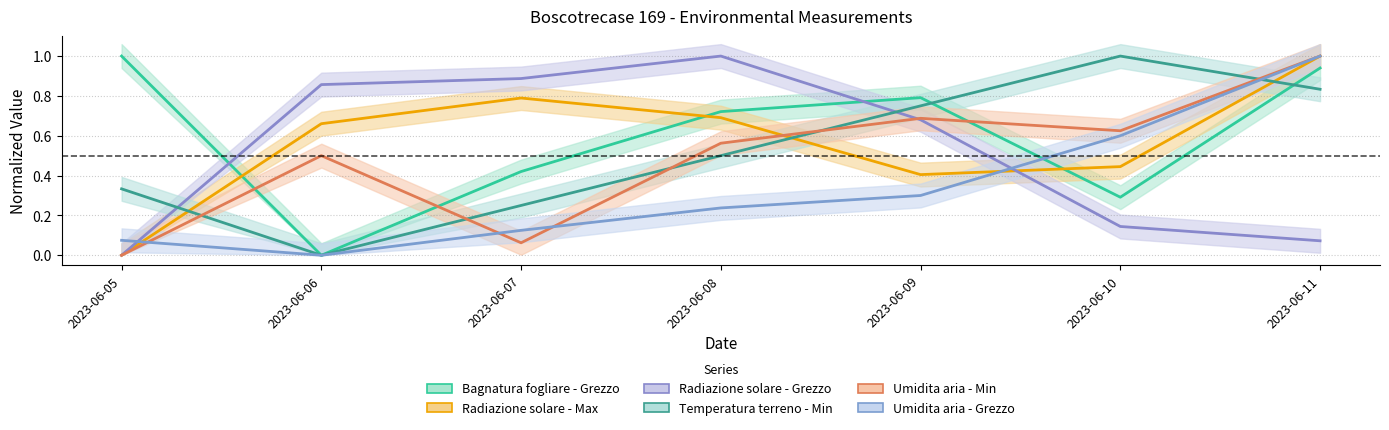

Reading left to right, extract all data points from this chart.

Bagnatura fogliare - Grezzo: 2023-06-05=1.0	2023-06-06=0.0	2023-06-07=0.4	2023-06-08=0.7	2023-06-09=0.8	2023-06-10=0.3	2023-06-11=0.9
Radiazione solare - Max: 2023-06-05=0.0	2023-06-06=0.7	2023-06-07=0.8	2023-06-08=0.7	2023-06-09=0.4	2023-06-10=0.4	2023-06-11=1.0
Radiazione solare - Grezzo: 2023-06-05=0.0	2023-06-06=0.9	2023-06-07=0.9	2023-06-08=1.0	2023-06-09=0.7	2023-06-10=0.1	2023-06-11=0.1
Temperatura terreno - Min: 2023-06-05=0.3	2023-06-06=0.0	2023-06-07=0.3	2023-06-08=0.5	2023-06-09=0.7	2023-06-10=1.0	2023-06-11=0.8
Umidita aria - Min: 2023-06-05=0.0	2023-06-06=0.5	2023-06-07=0.1	2023-06-08=0.6	2023-06-09=0.7	2023-06-10=0.6	2023-06-11=1.0
Umidita aria - Grezzo: 2023-06-05=0.1	2023-06-06=0.0	2023-06-07=0.1	2023-06-08=0.2	2023-06-09=0.3	2023-06-10=0.6	2023-06-11=1.0